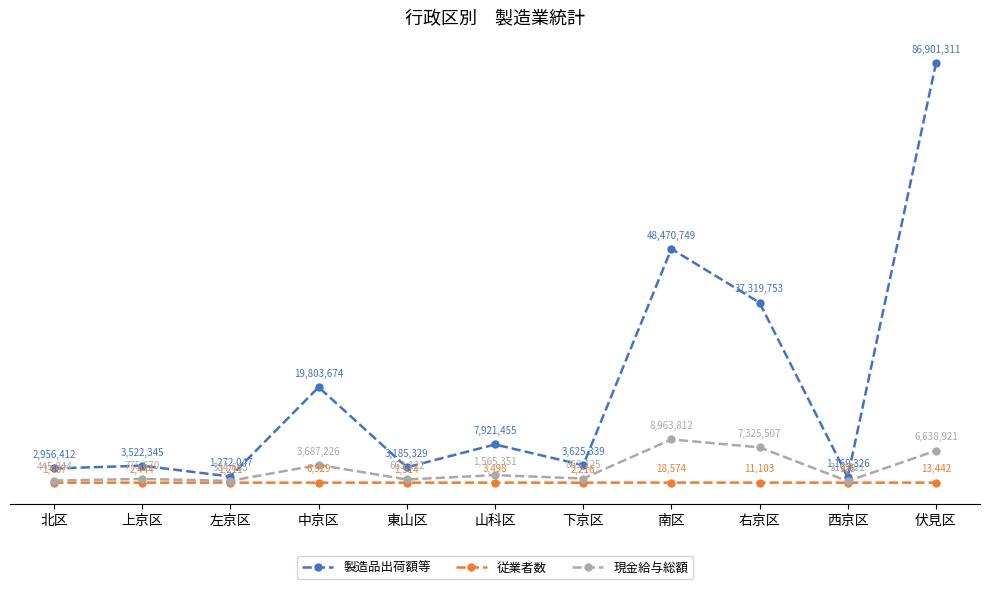

At which category does 従業者数 reach its first local peak?

上京区